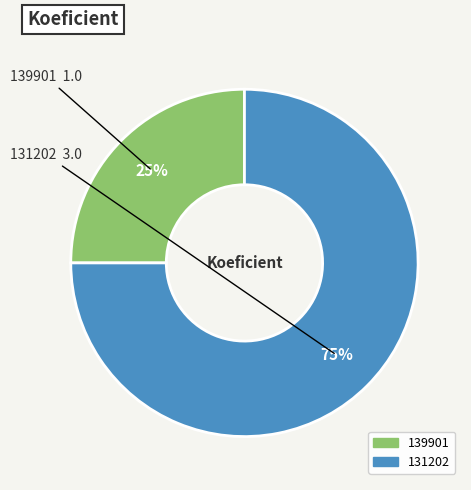

What is the ratio of the value at 131202 to the value at 139901?

3.0